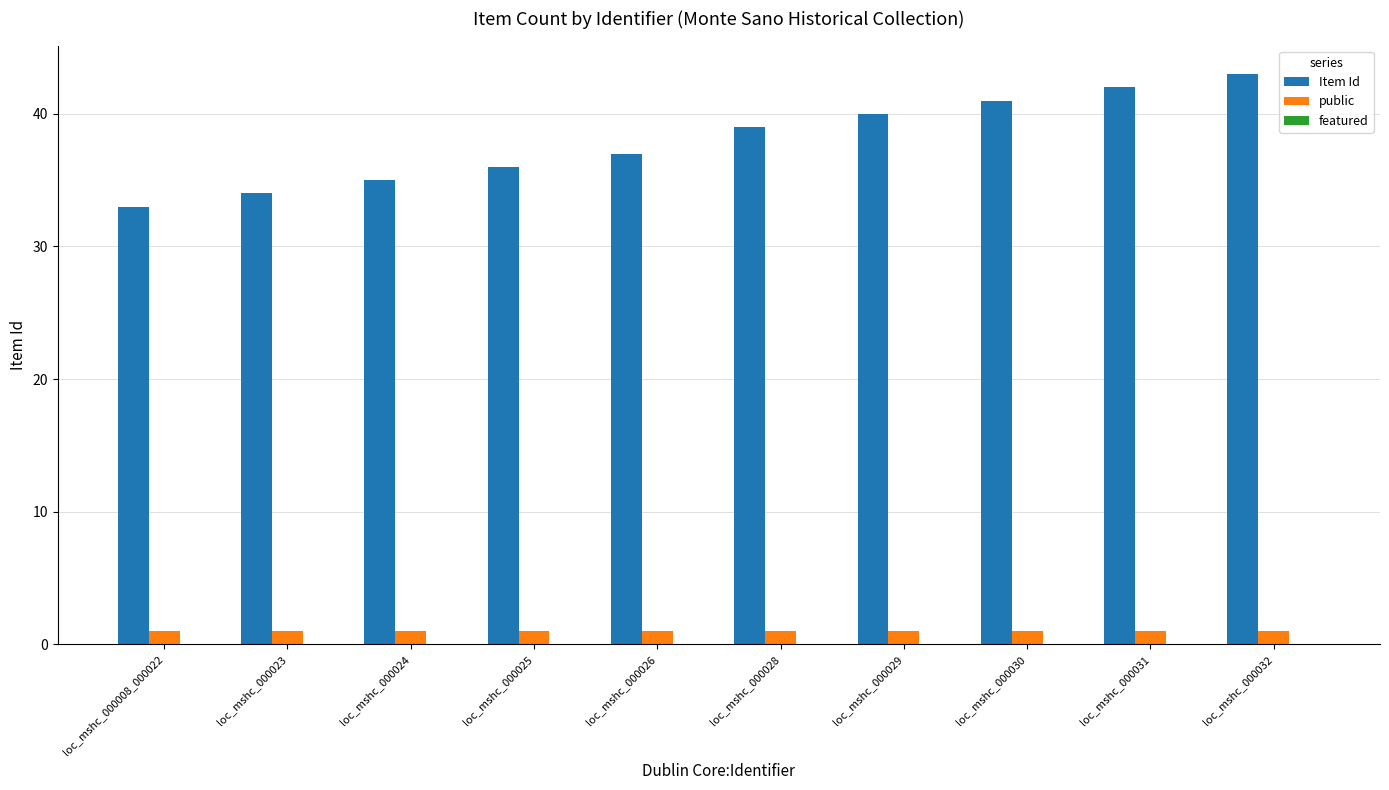

What is the sum of the Item Id values at loc_mshc_000028 and loc_mshc_000008_000022?

72